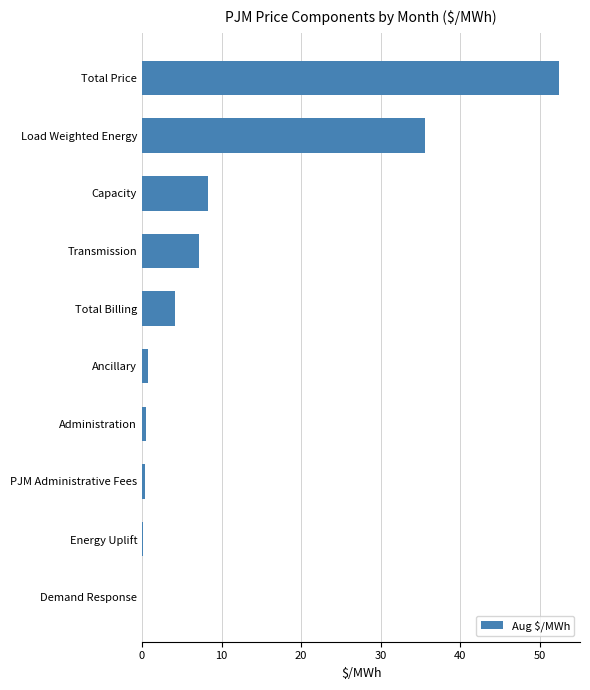

The chart shows a value of 1.2 at Total Billing. True or false?

False